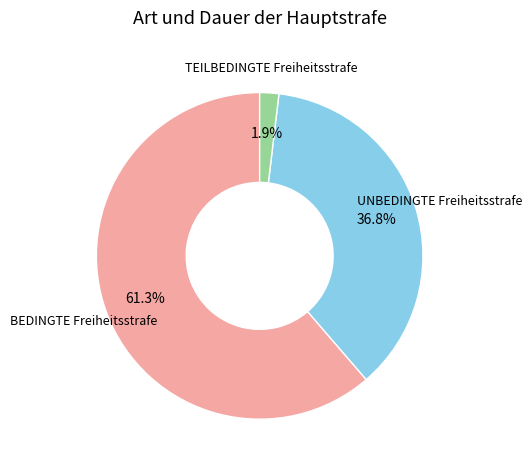

Which has a higher value, UNBEDINGTE Freiheitsstrafe or TEILBEDINGTE Freiheitsstrafe?

UNBEDINGTE Freiheitsstrafe